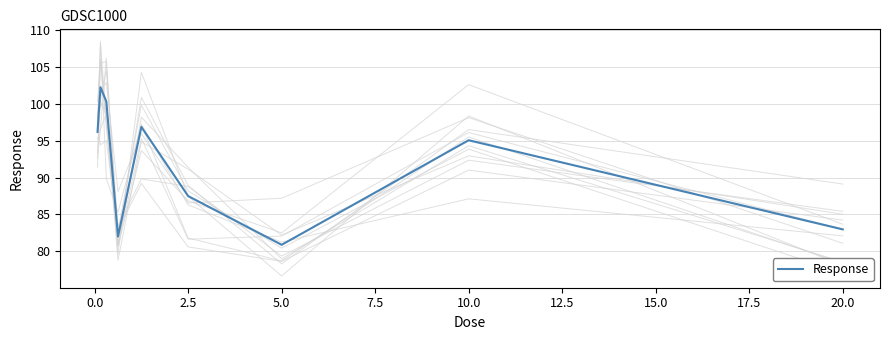

True or false: Response has a value of 95.1 at 10.0.

True